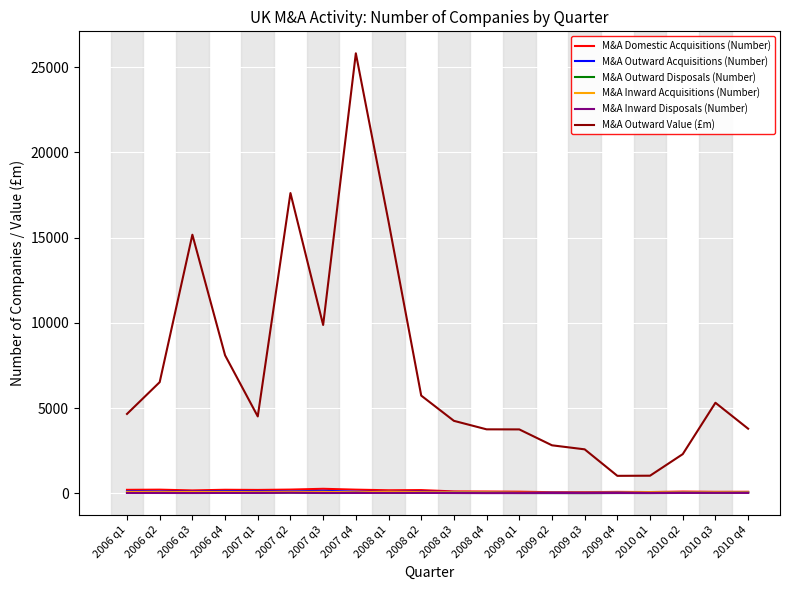

What is the highest value of the M&A Outward Value (£m) series?

25818